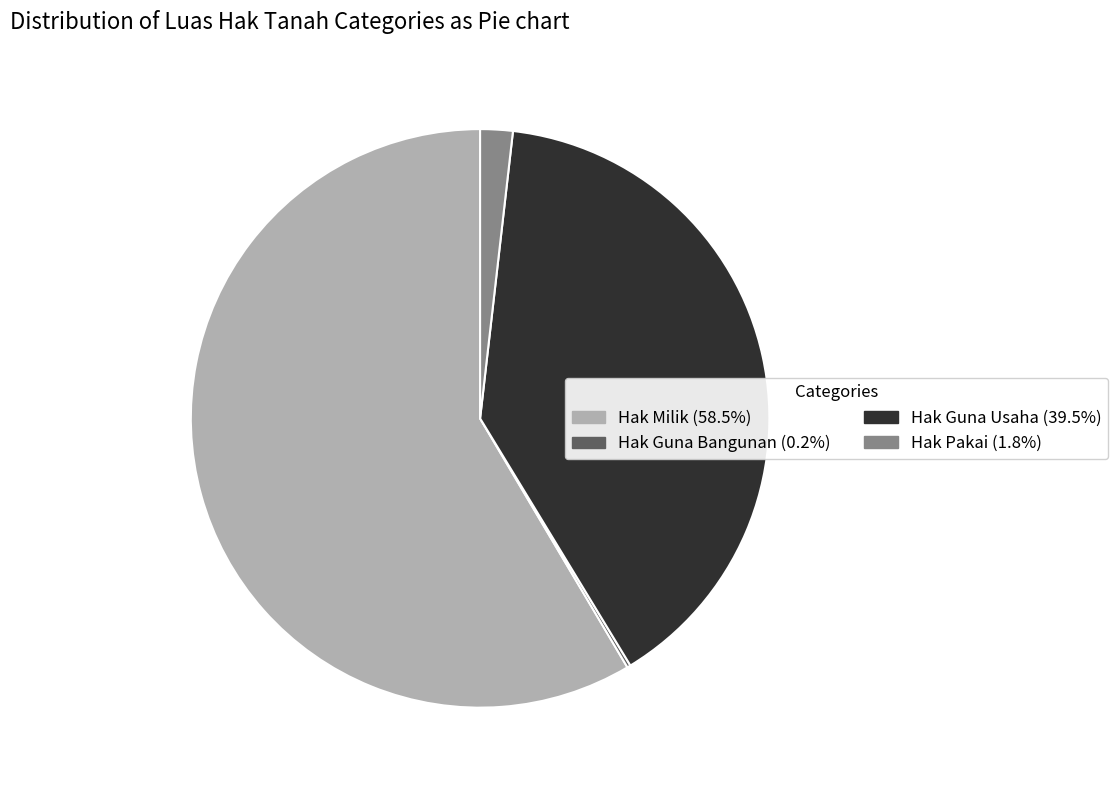

What is the largest slice in the pie chart?

Hak Milik